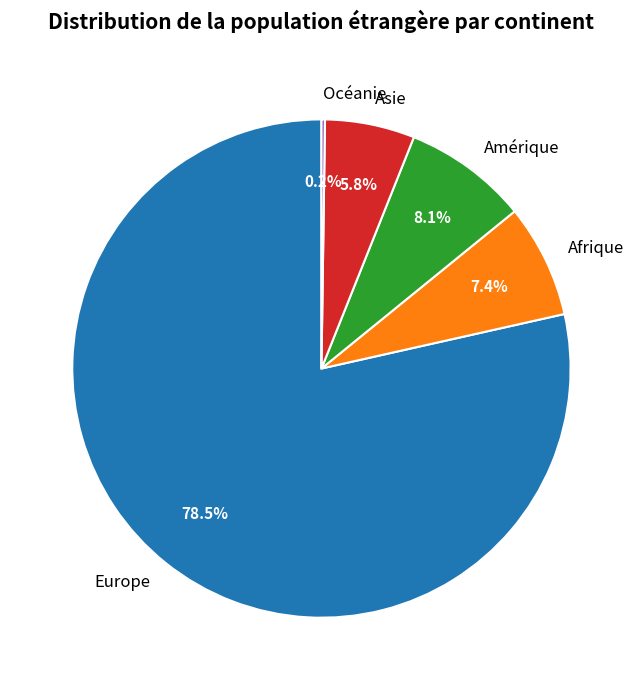

Which slice is the largest?

Europe